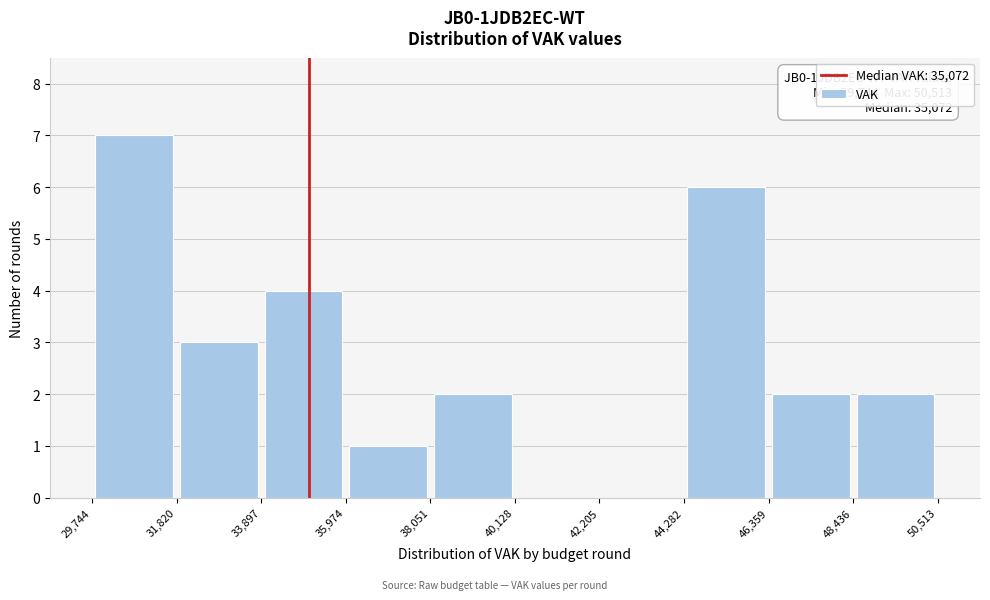

Which range on the x-axis has the tallest bar?

29,744 to 31,820